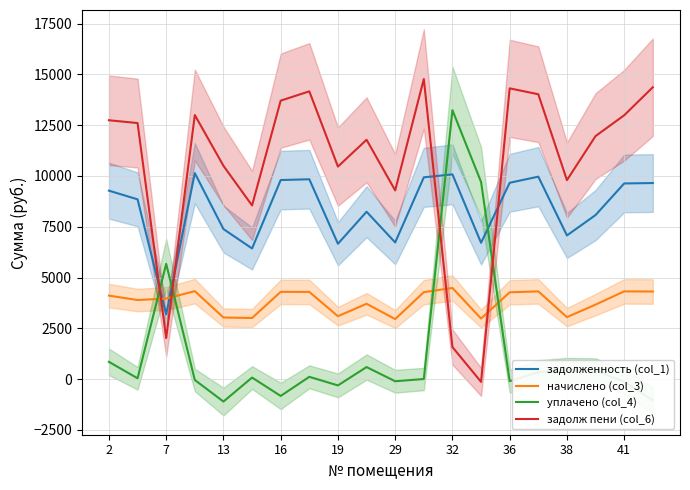

What is the difference between the second highest and second lowest values in the задолж пени (col_6) series?

12785.9